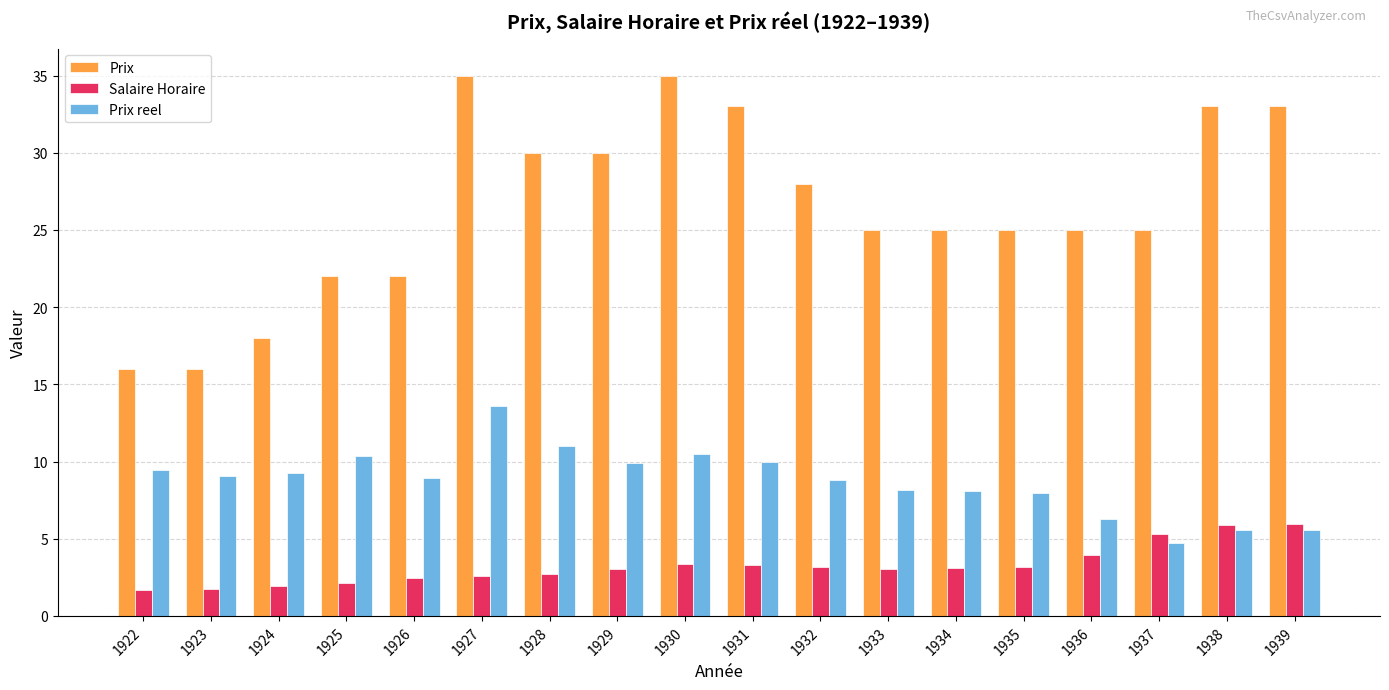

The Salaire Horaire series shows 5.4 at 1932. True or false?

False